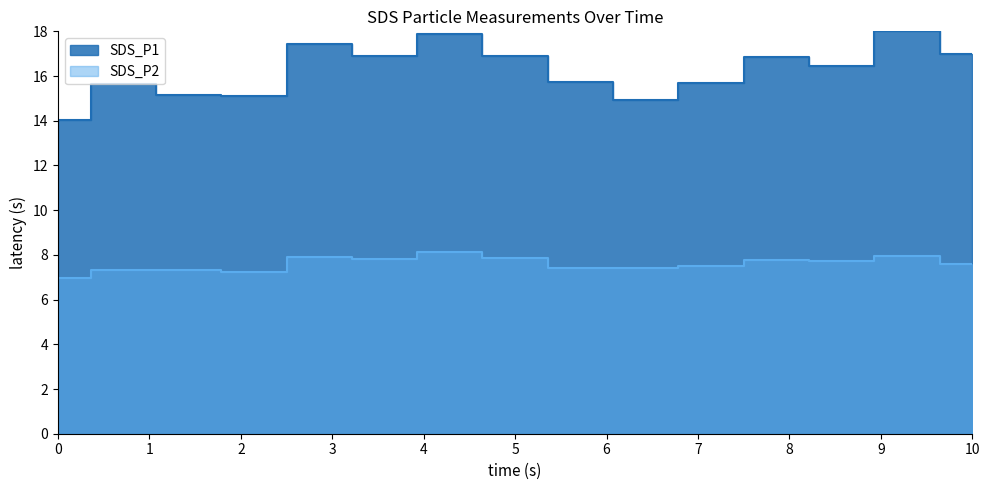

What is the difference between the highest and lowest values at 00:50?

9.1